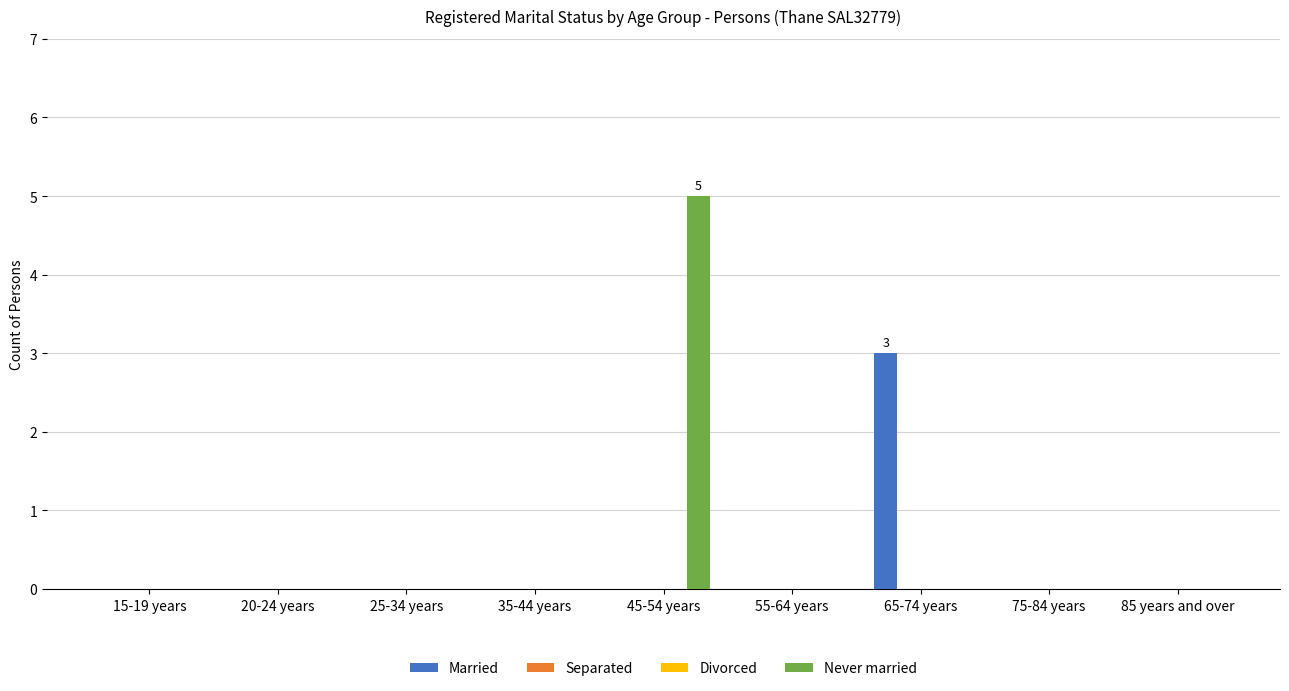

What is the sum of all Married values?

3